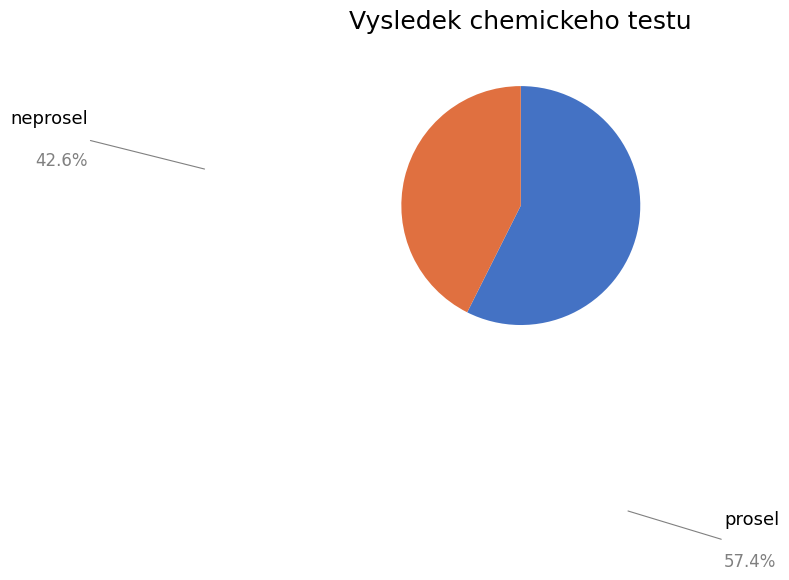

To the nearest percent, what is the average slice percentage?

50%